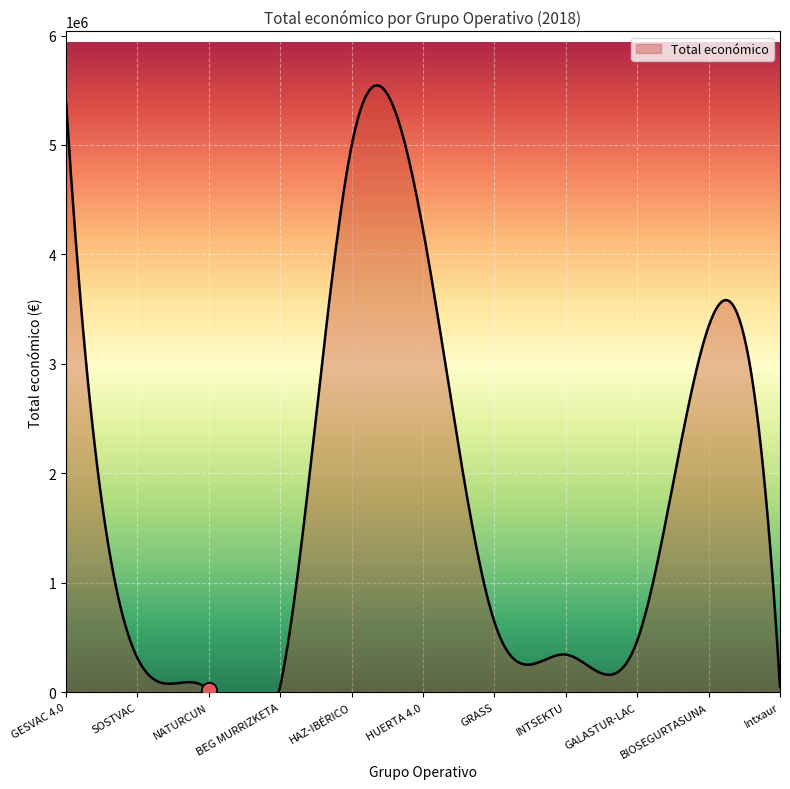

Which has a higher value, INTSEKTU or HAZ-IBÉRICO?

HAZ-IBÉRICO